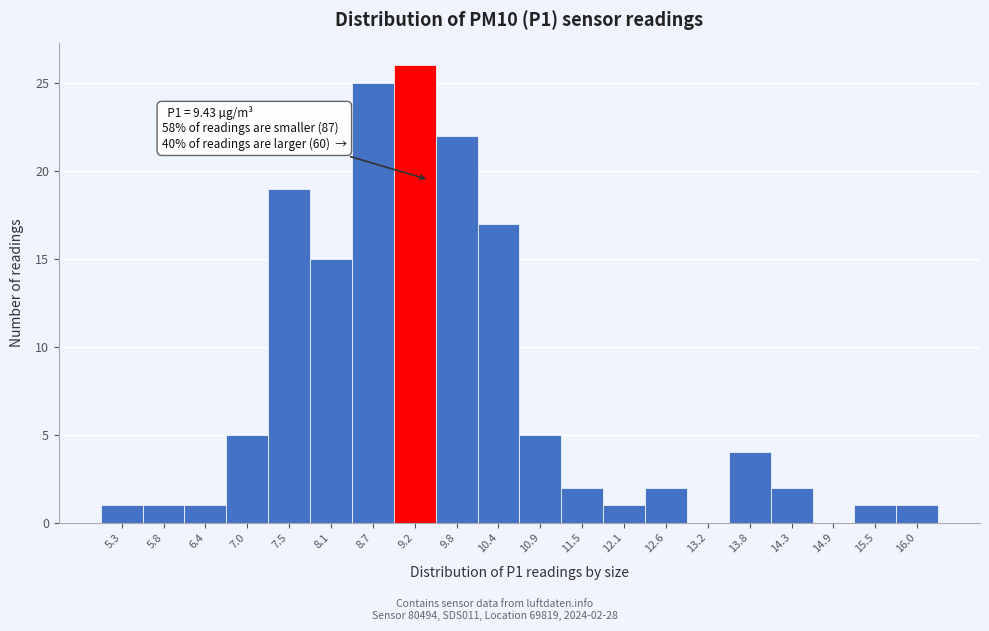

Which range on the x-axis has the tallest bar?

9.0 to 9.5